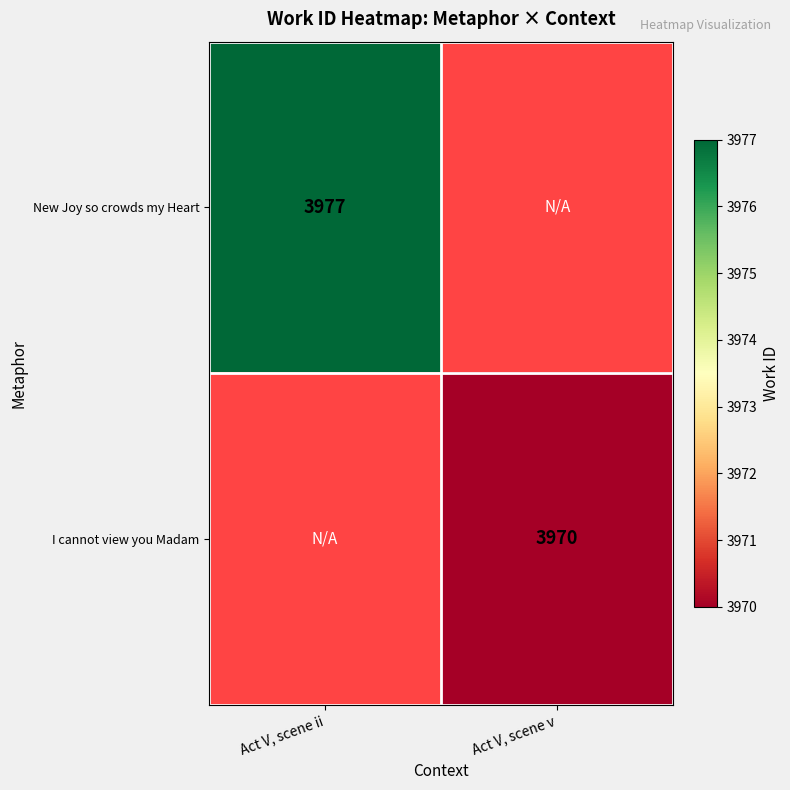

The value of I cannot view you Madam at Act V, scene v is 2718. True or false?

False